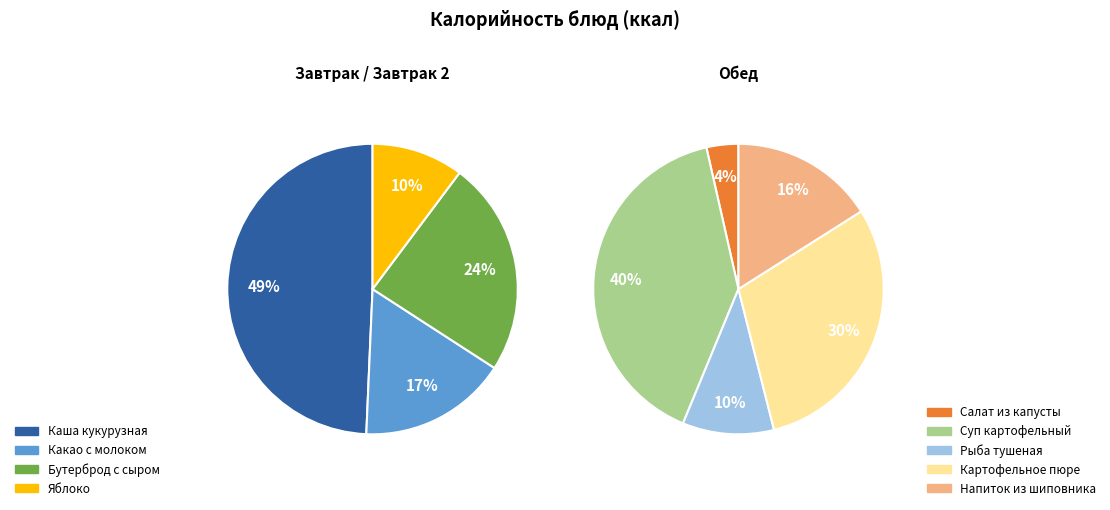

What is the change in value from САЛАТ ИЗ КВАШЕНОЙ КАПУСТЫ to НАПИТОК ИЗ ШИПОВНИКА?

+57.0